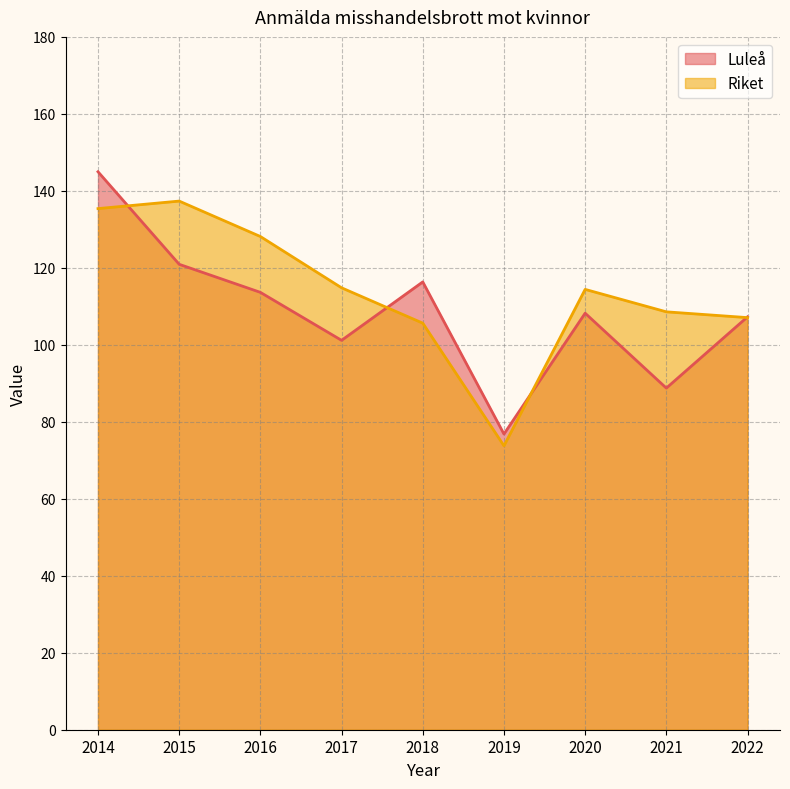

How many lines are shown in the chart?

2